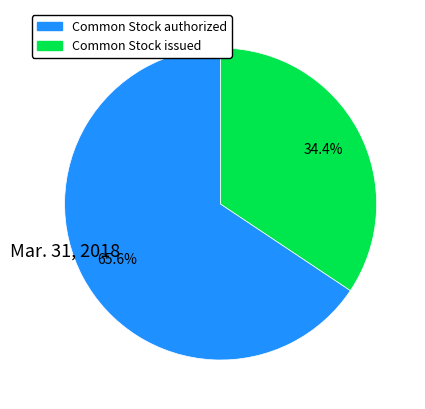

What percentage is the Common Stock authorized slice, to the nearest percent?

66%